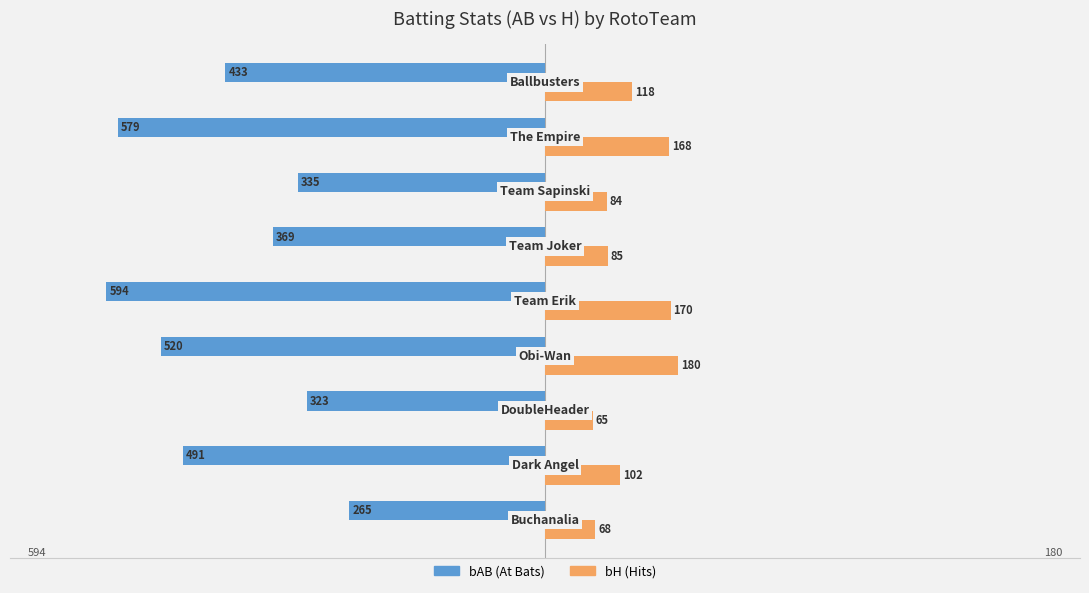

What is the greatest value displayed?

180